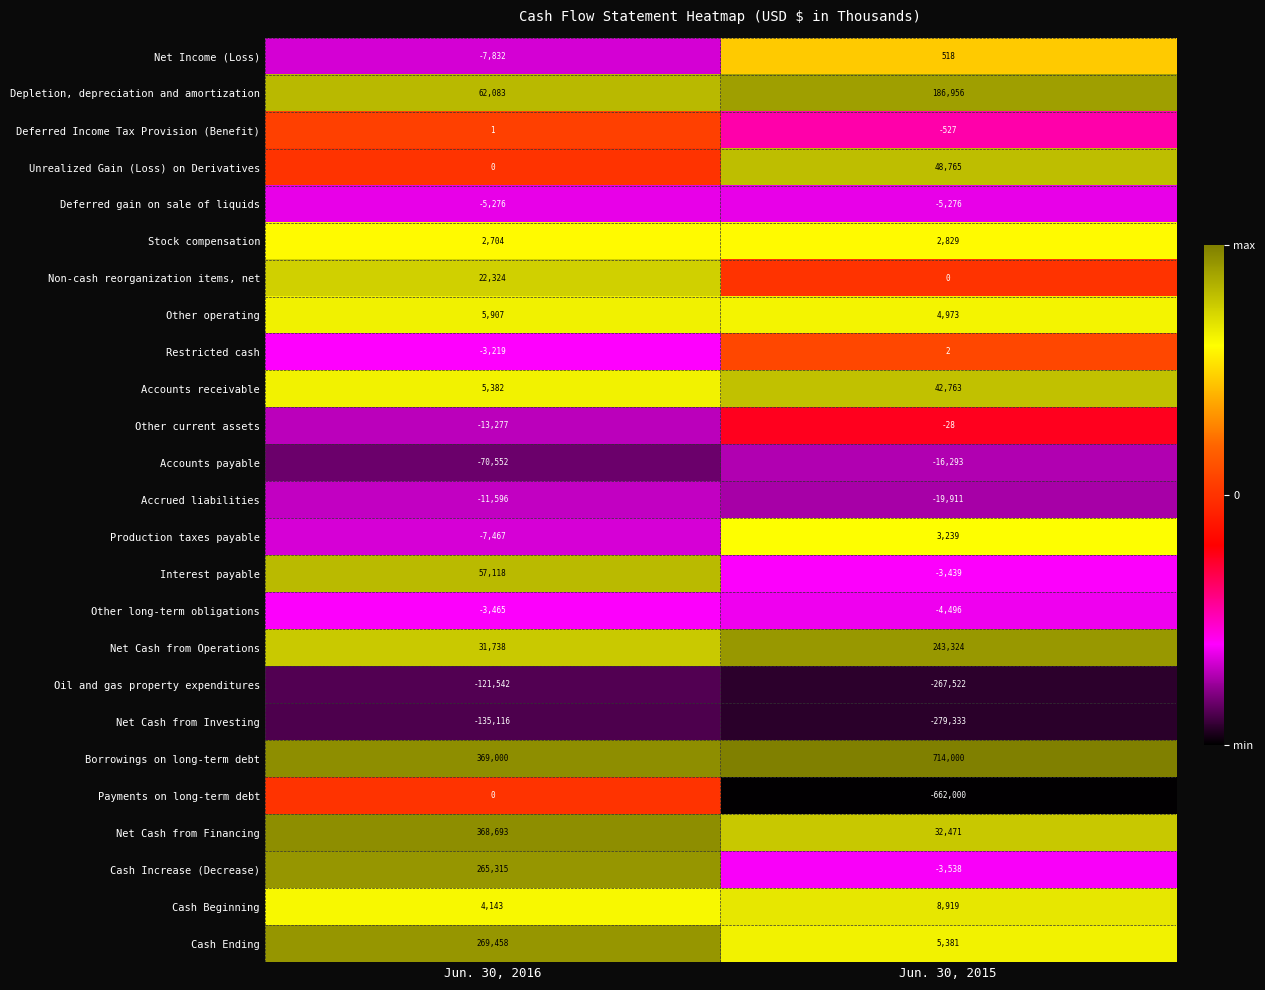

What is the difference between the maximum and minimum values in the Non-cash reorganization items, net series?

22324